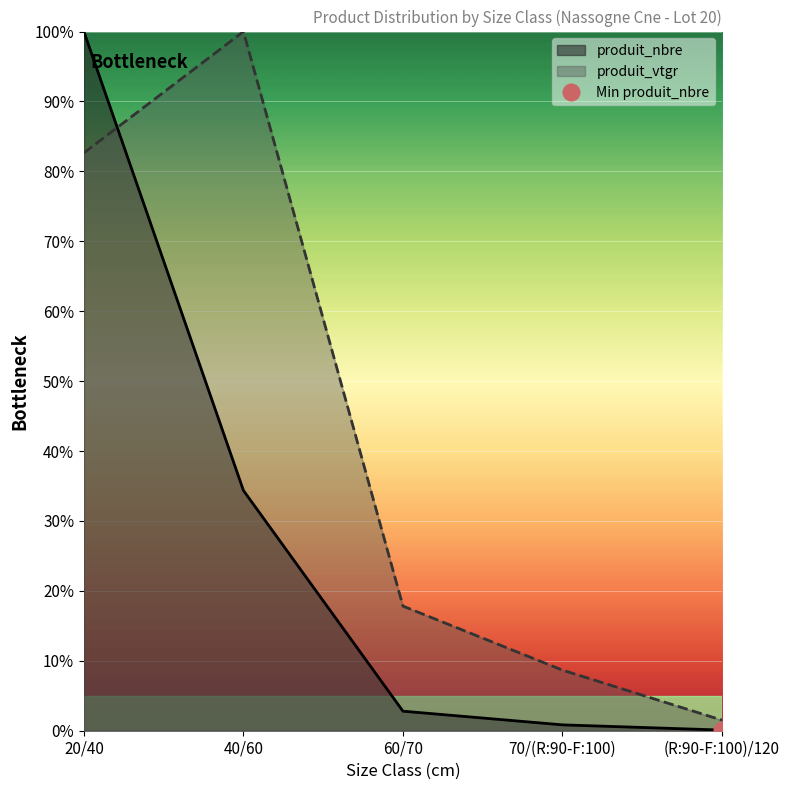

How many intersections are there between produit_vtgr and produit_nbre?

1